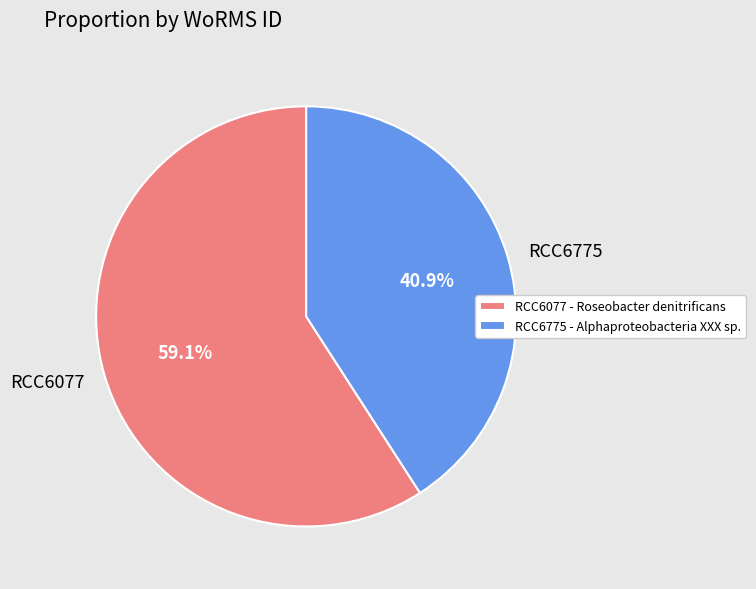

Combined, do RCC6077 and RCC6775 account for over 50%?

Yes